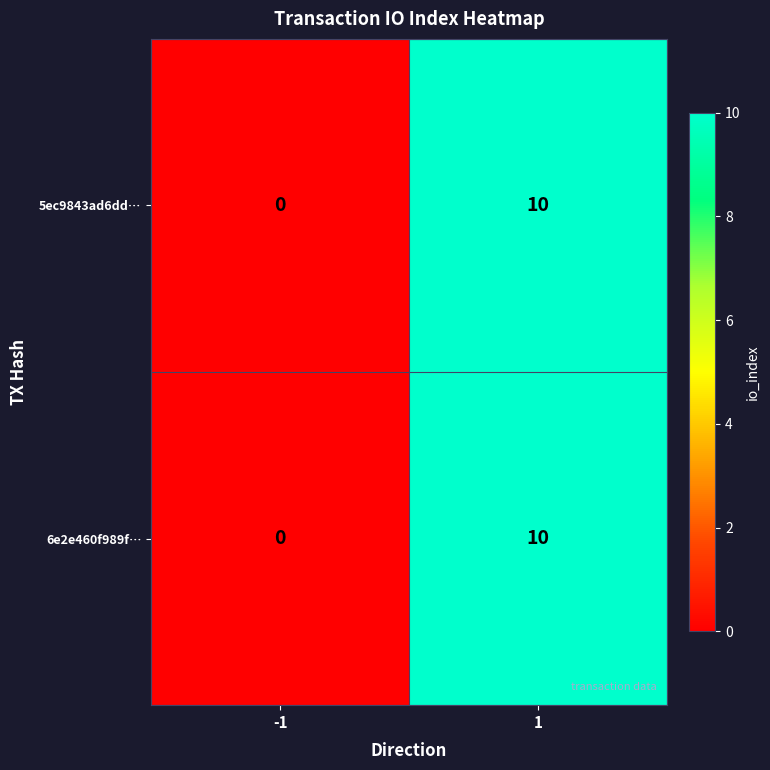

What is the difference between the maximum and minimum values in the 5ec9843ad6dd… series?

10